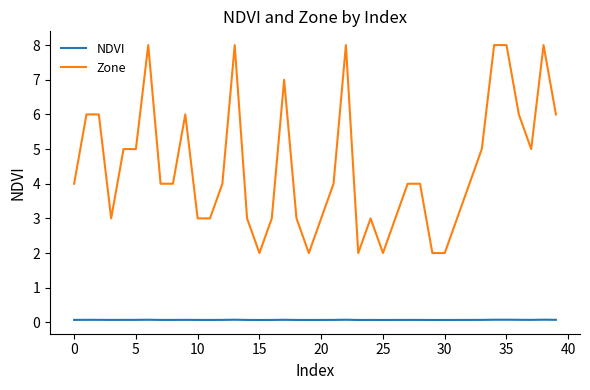

True or false: NDVI and Zone cross at least once.

False